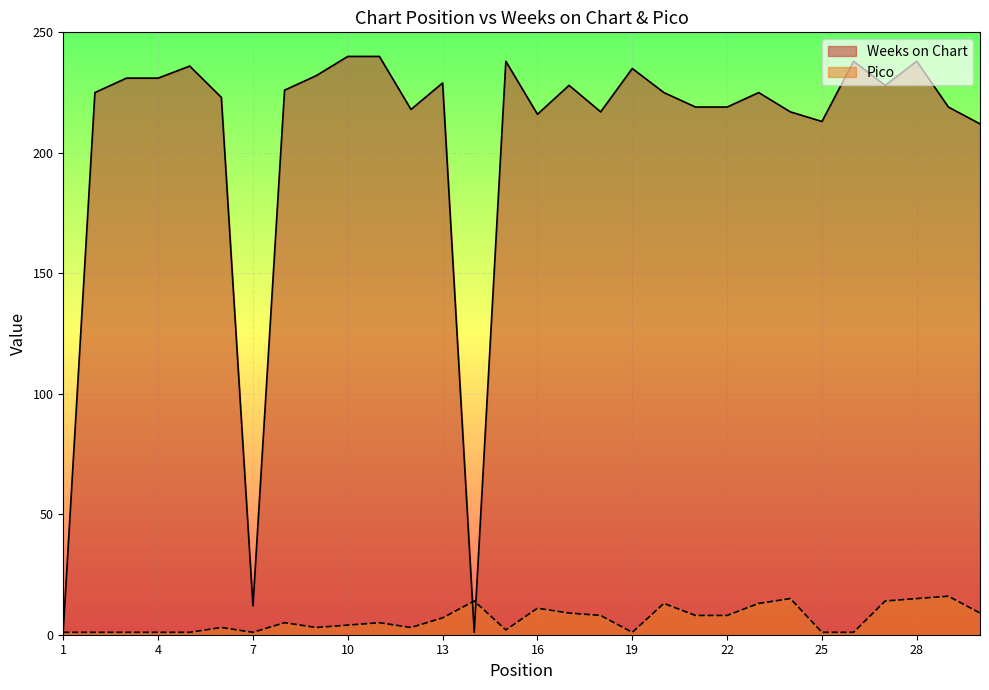

What is the highest value of the Weeks on Chart series?

240